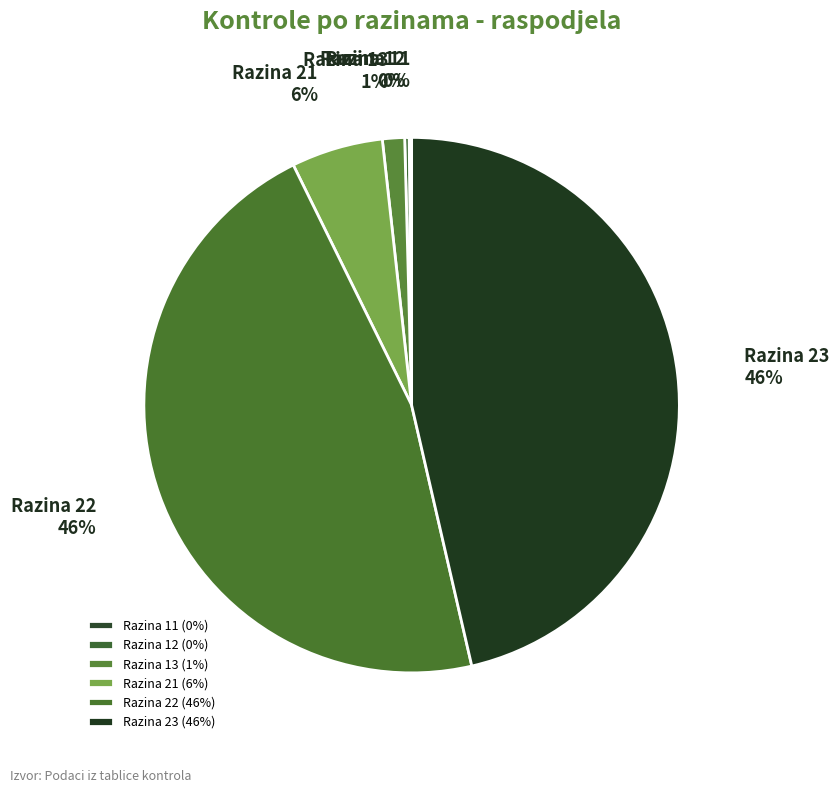

Between Razina 23 and Razina 13, which is larger?

Razina 23